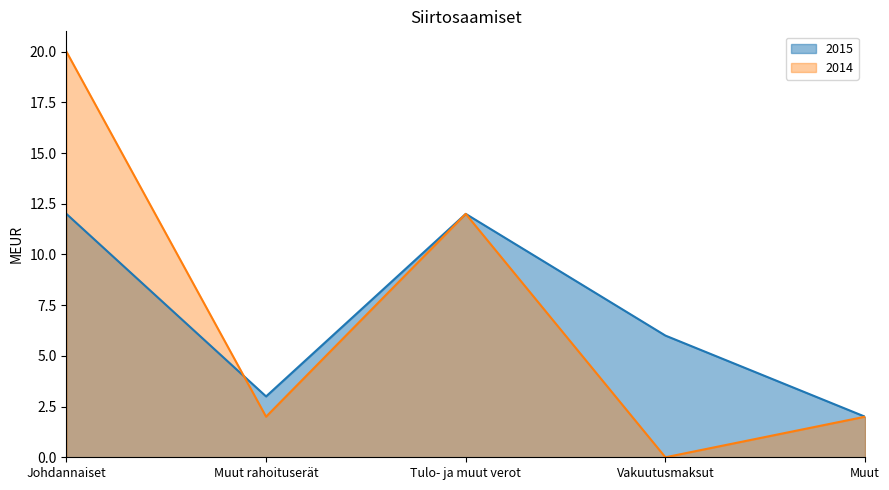

Reading left to right, what are all the values shown in this chart?

2015: Johdannaiset=12	Muut rahoituserät=3	Tulo- ja muut verot=12	Vakuutusmaksut=6	Muut=2
2014: Johdannaiset=20	Muut rahoituserät=2	Tulo- ja muut verot=12	Vakuutusmaksut=0	Muut=2